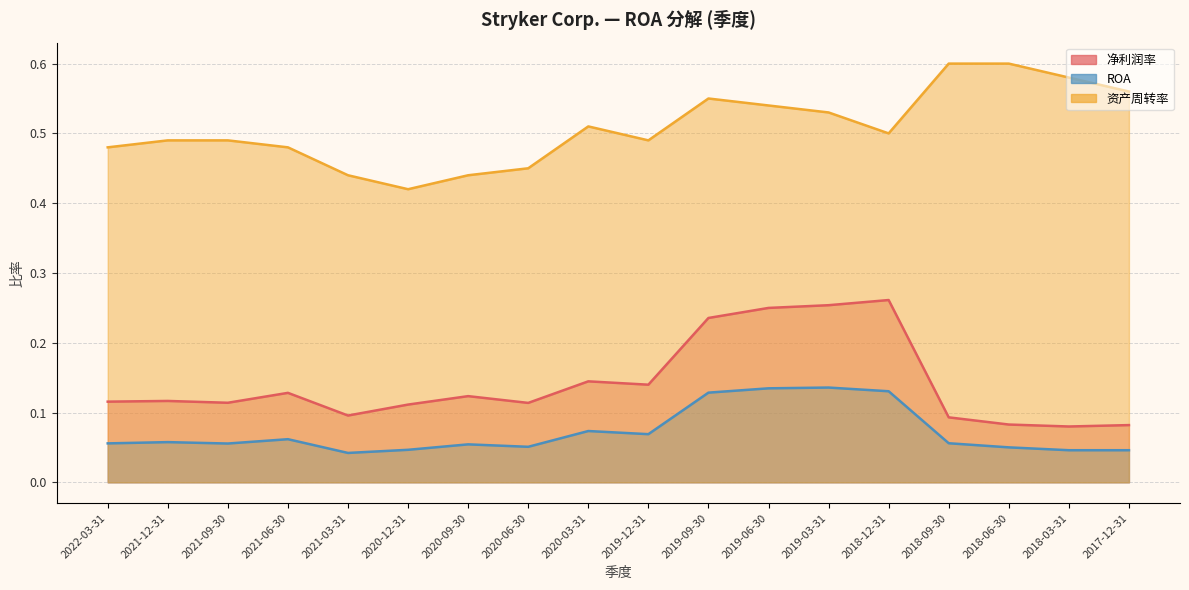

Where is the first local maximum for 资产周转率?

2020-03-31